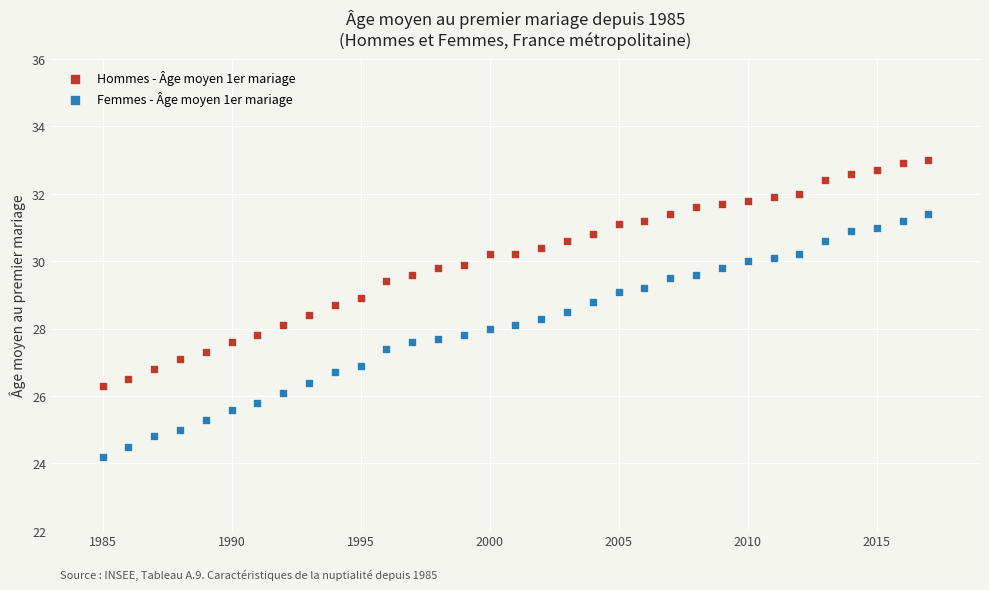

Which series reaches the minimum Y coordinate?

Femmes - Âge moyen 1er mariage